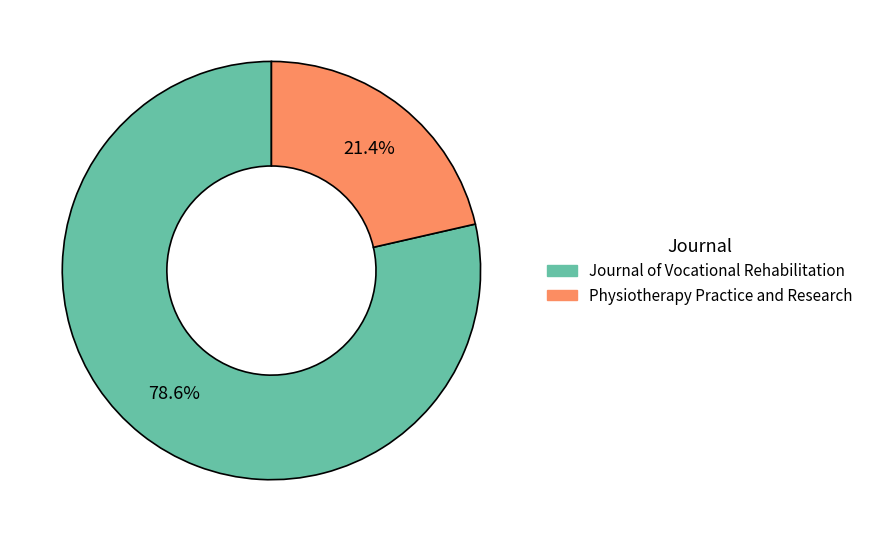

The Journal of Vocational Rehabilitation slice represents 86% of the pie. True or false?

False